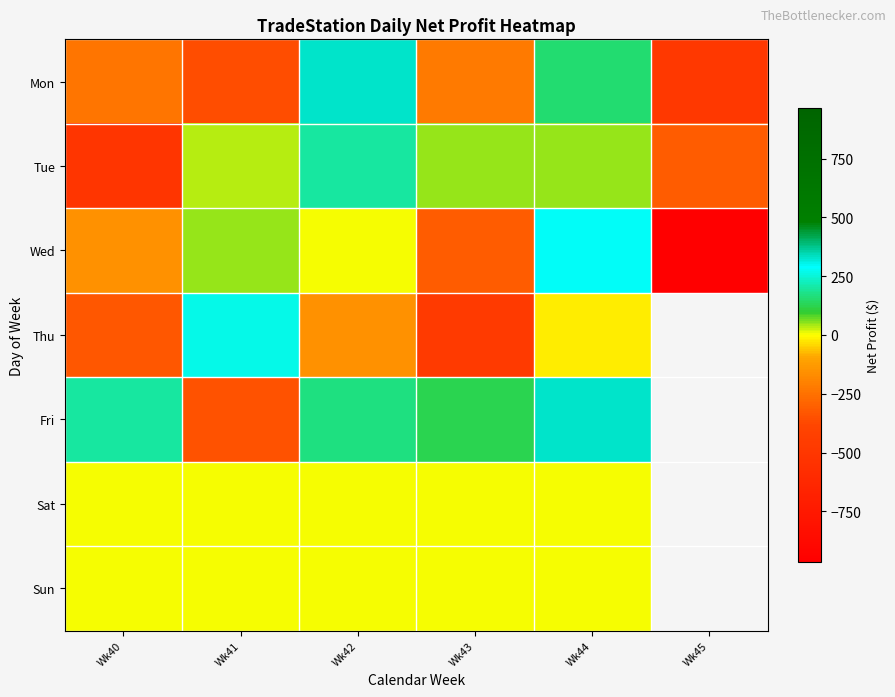

Is the value of Fri at Wk44 greater than the value of Tue at Wk40?

Yes